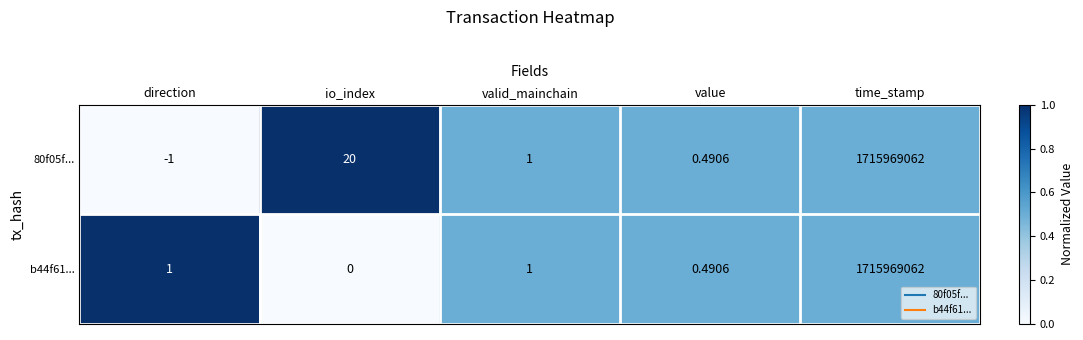

At which category is the sum across all series the highest?

time_stamp